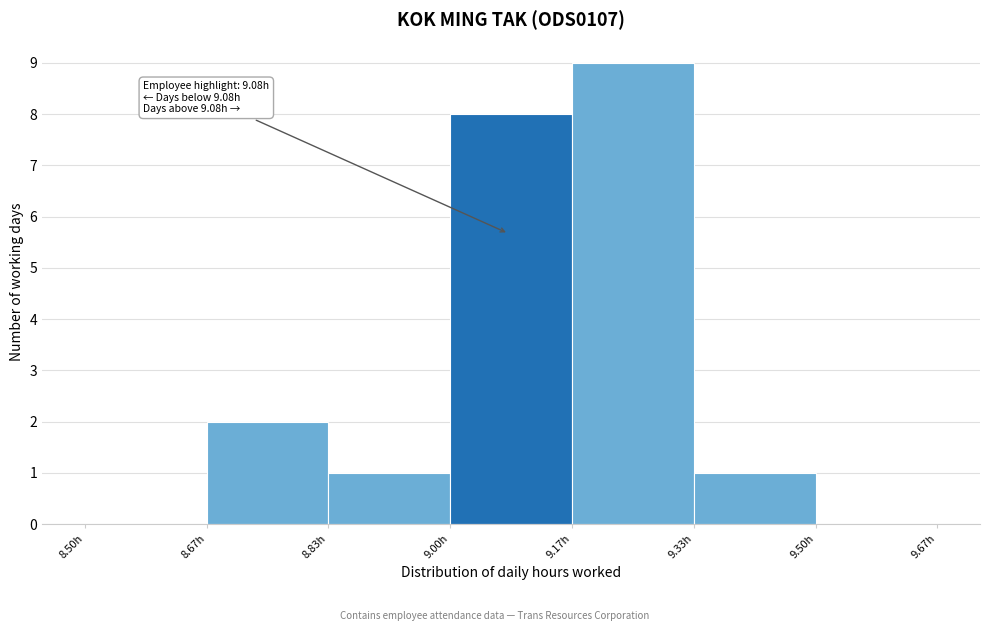

Which range on the x-axis has the tallest bar?

9.16 to 9.34